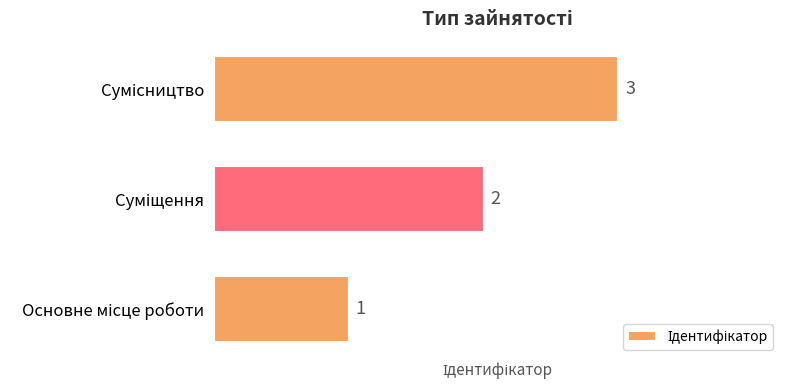

Count the values in the range 1 to 3.

3